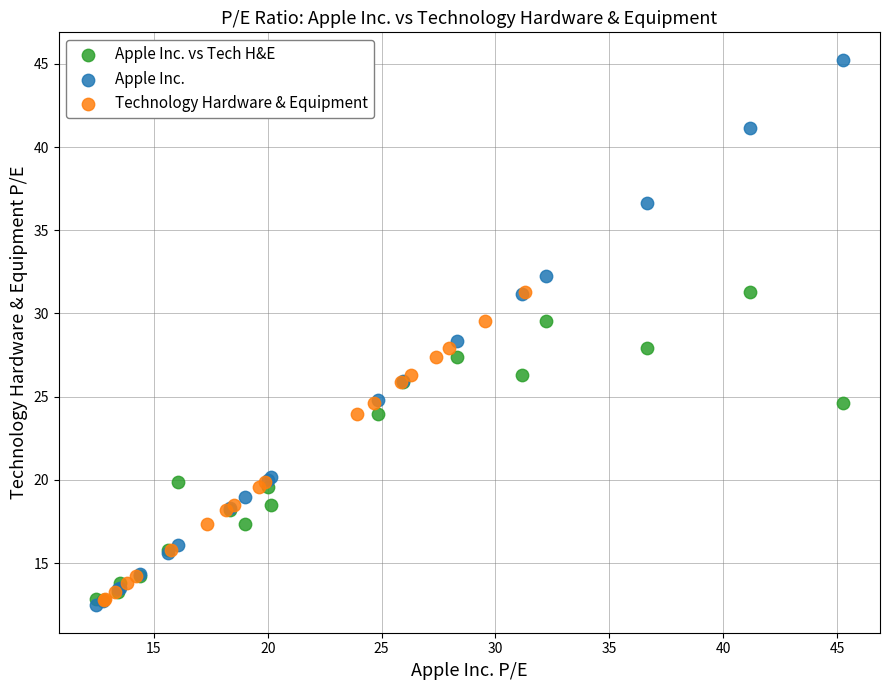

Which series has the widest spread of Y values?

Apple Inc.